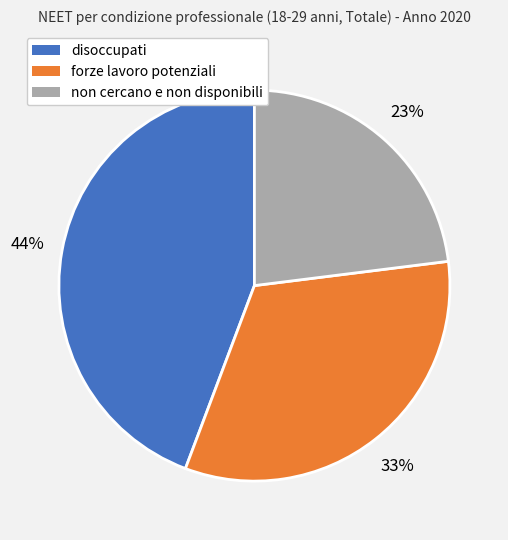

Rank the categories by value from lowest to highest.

non cercano e non disponibili, forze lavoro potenziali, disoccupati